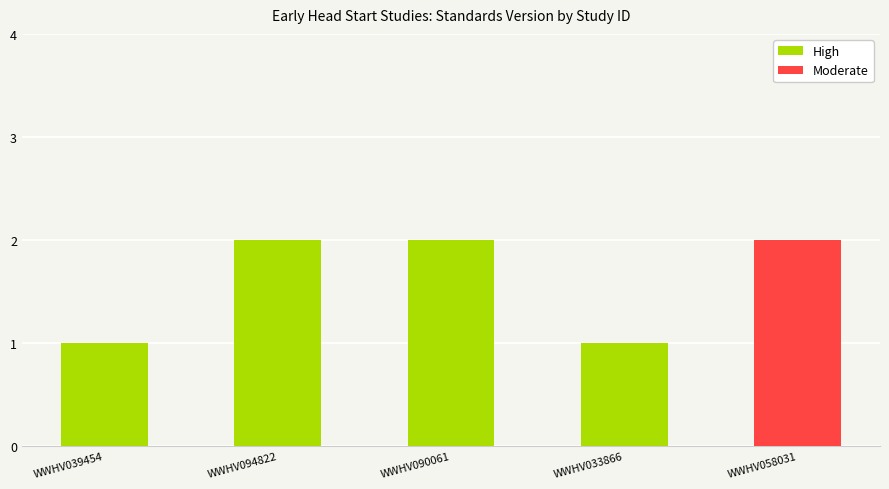

Which has a higher value, WWHV090061 or WWHV033866?

WWHV090061